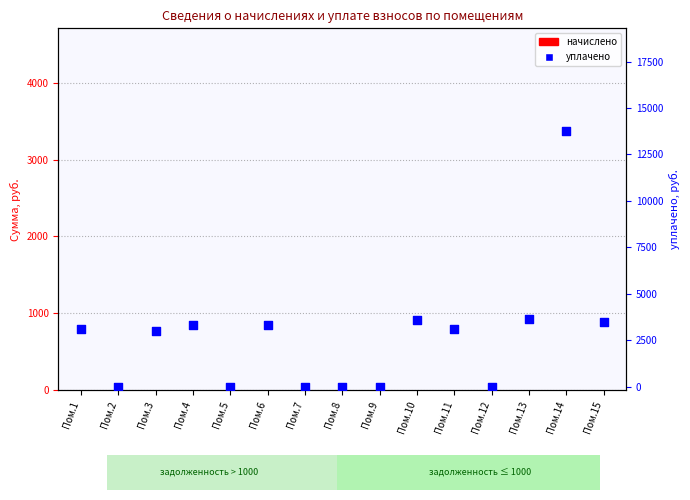

What is the total value across all series at Пом.11?

6232.8